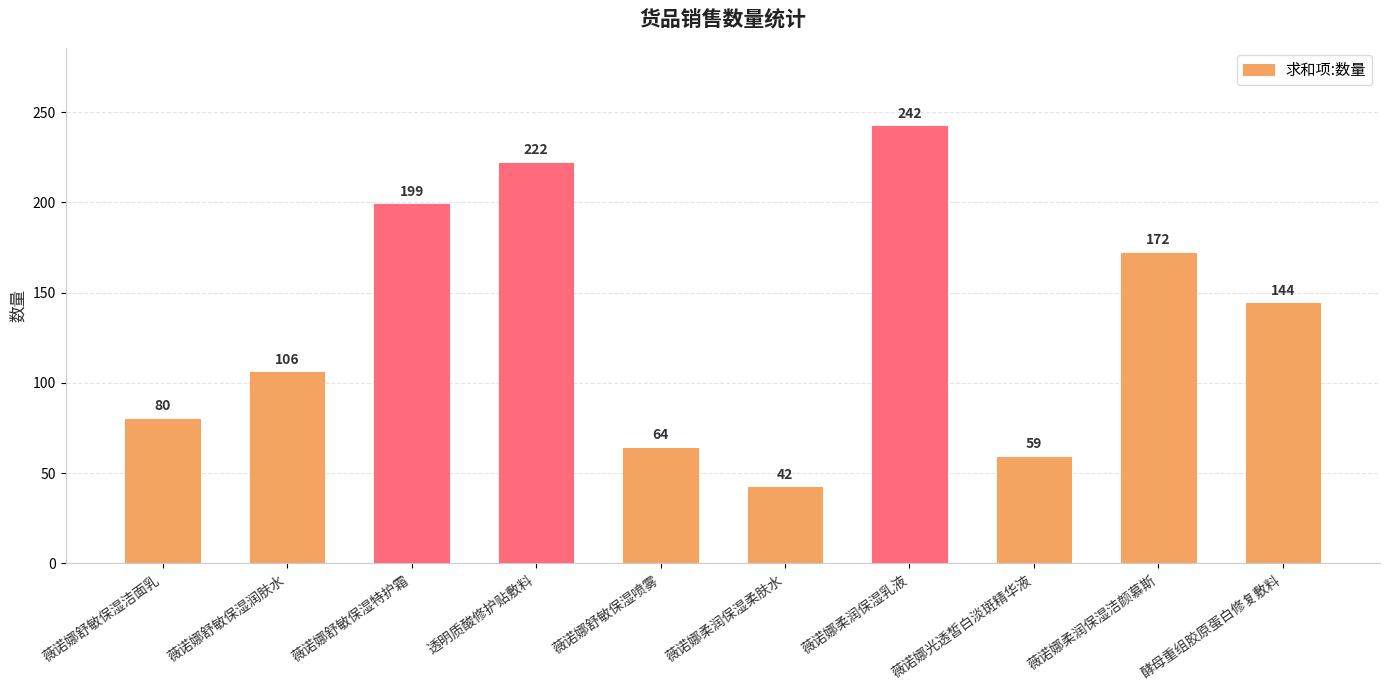

What is the smallest value displayed?

42